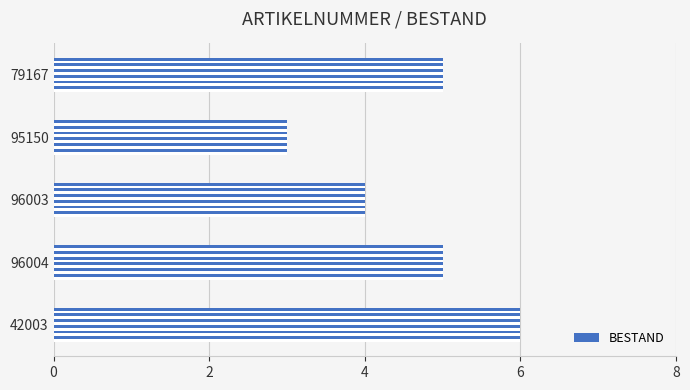

What is the sum of all values?

23